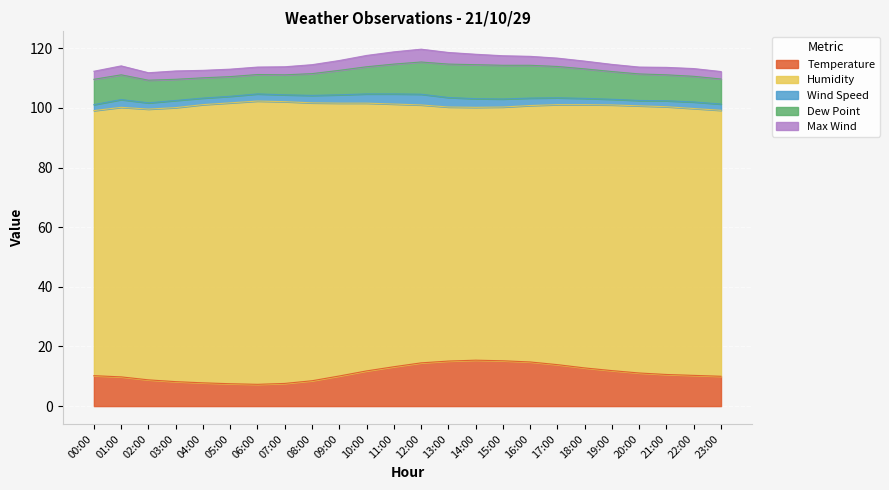

Rank the series by their maximum value, from lowest to highest.

Wind Speed, Max Wind, Dew Point, Temperature, Humidity